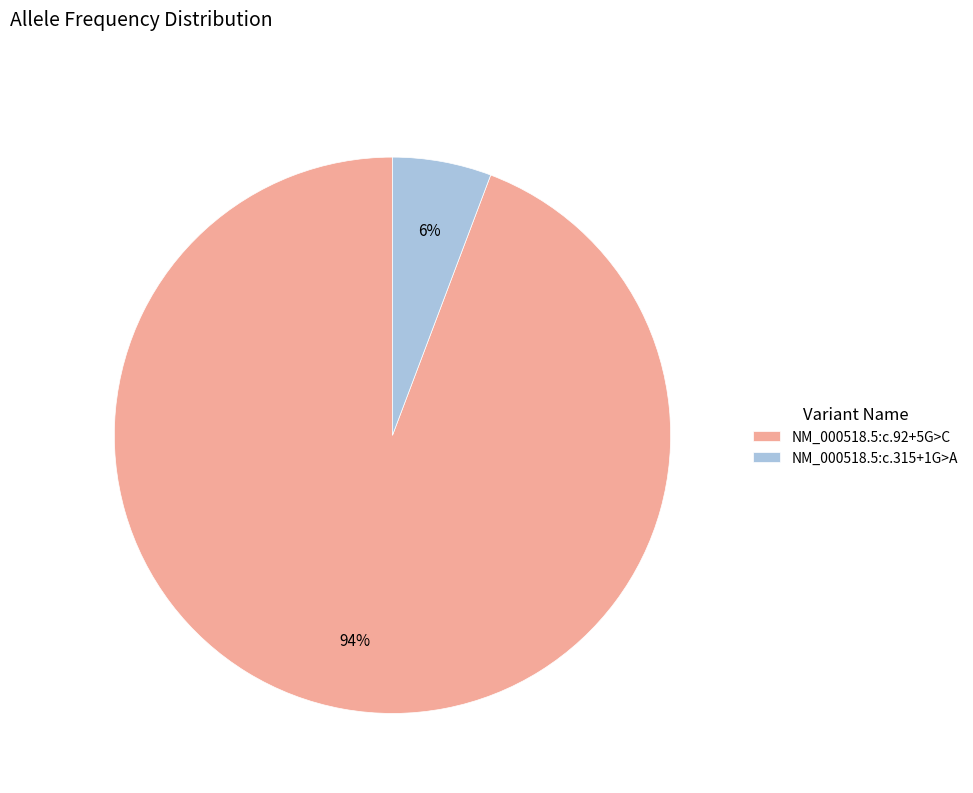

Is the sum of NM_000518.5:c.315+1G>A and NM_000518.5:c.92+5G>C greater than half?

Yes